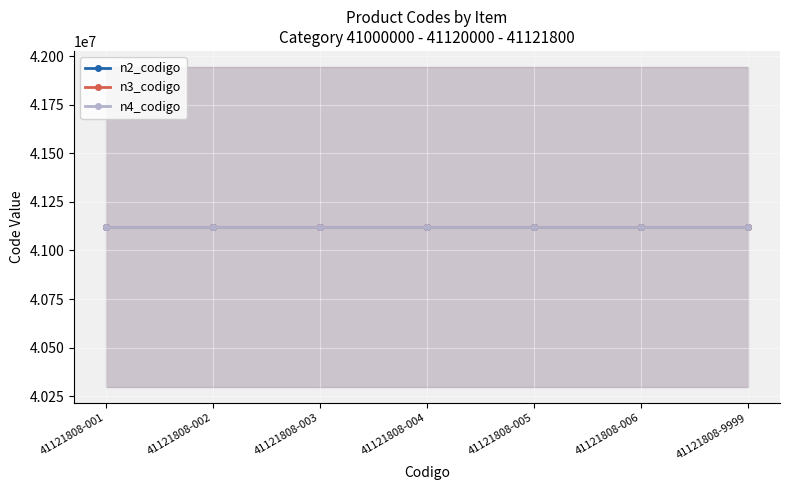

True or false: n2_codigo has a value of 41120000 at 41121808-001.

True